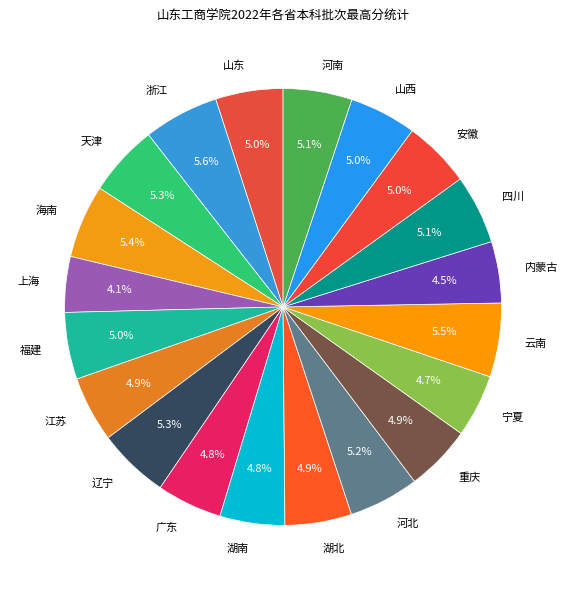

The 重庆 slice represents 14% of the pie. True or false?

False